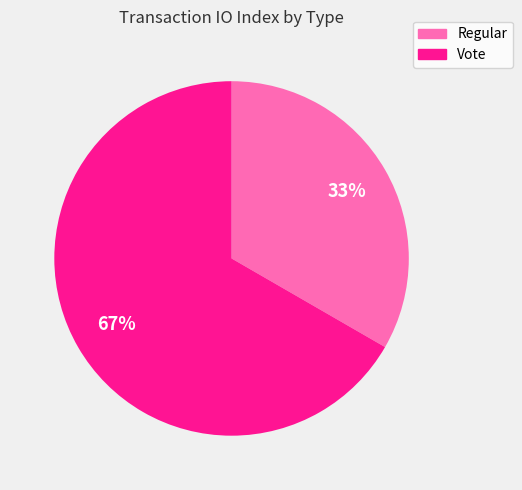

Which category has the smallest portion of the pie?

Regular